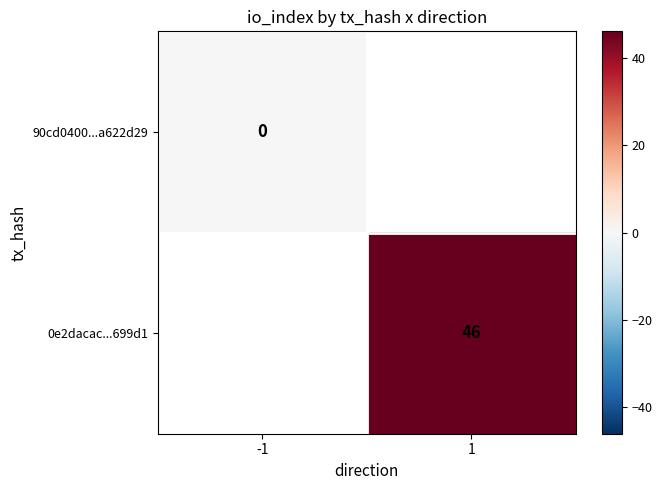

Is the value of 90cd0400...a622d29 at 1 greater than the value of 0e2dacac...699d1 at -1?

No